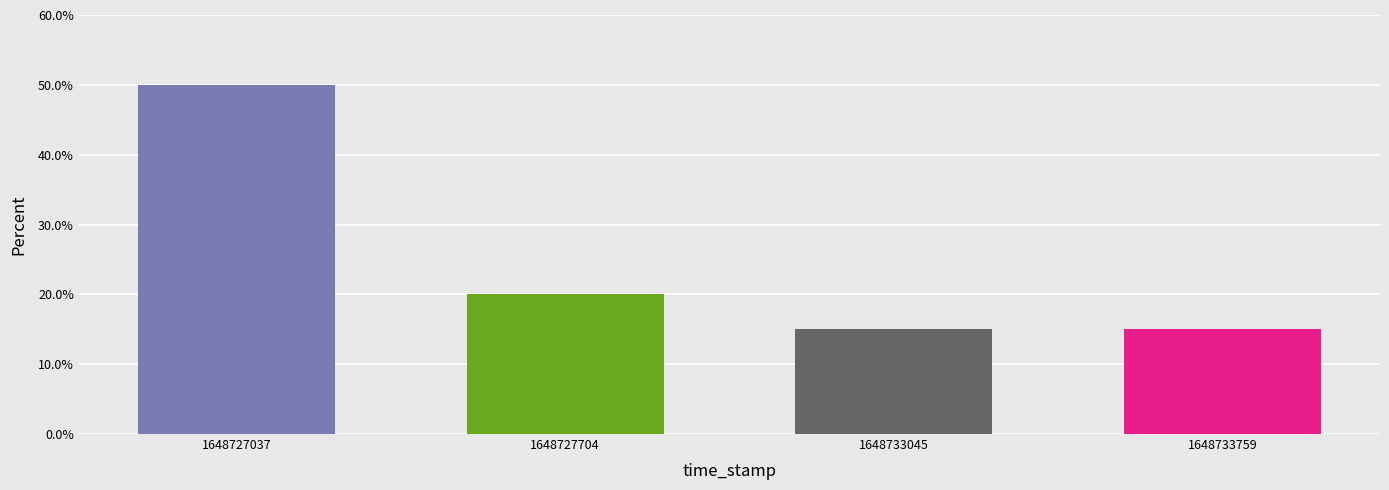

Is the value of Regular at 1648733759 greater than the value of Ticket at 1648733759?

No